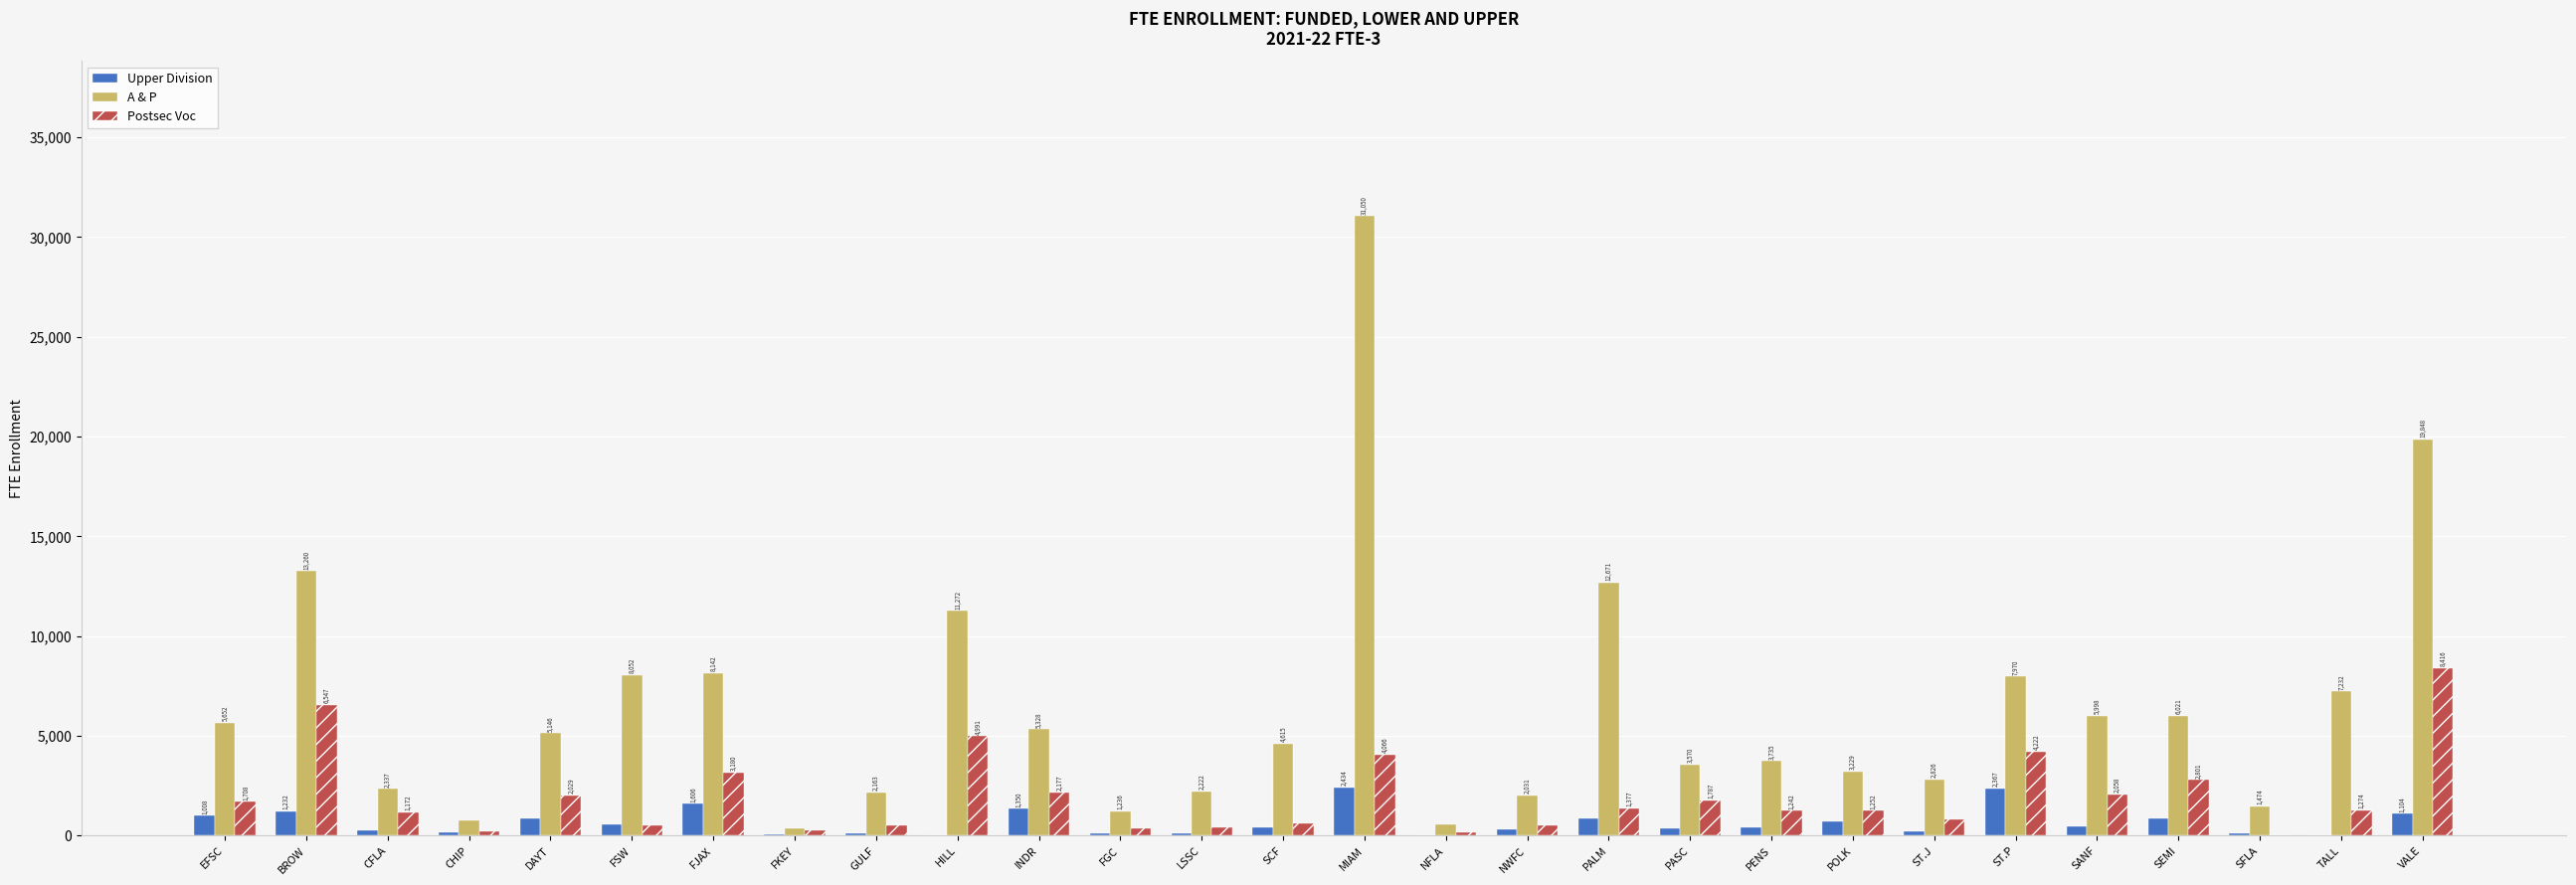

The A & P series shows 1236.3 at FGC. True or false?

True